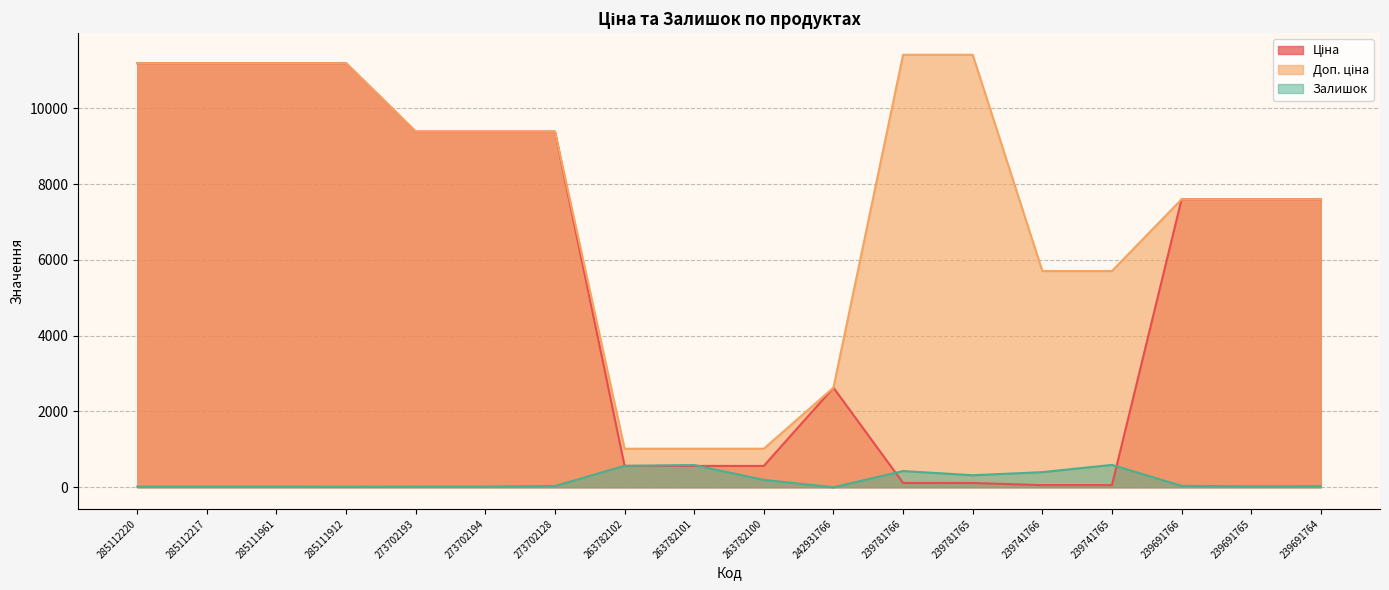

At which category is the sum across all series the highest?

285112220